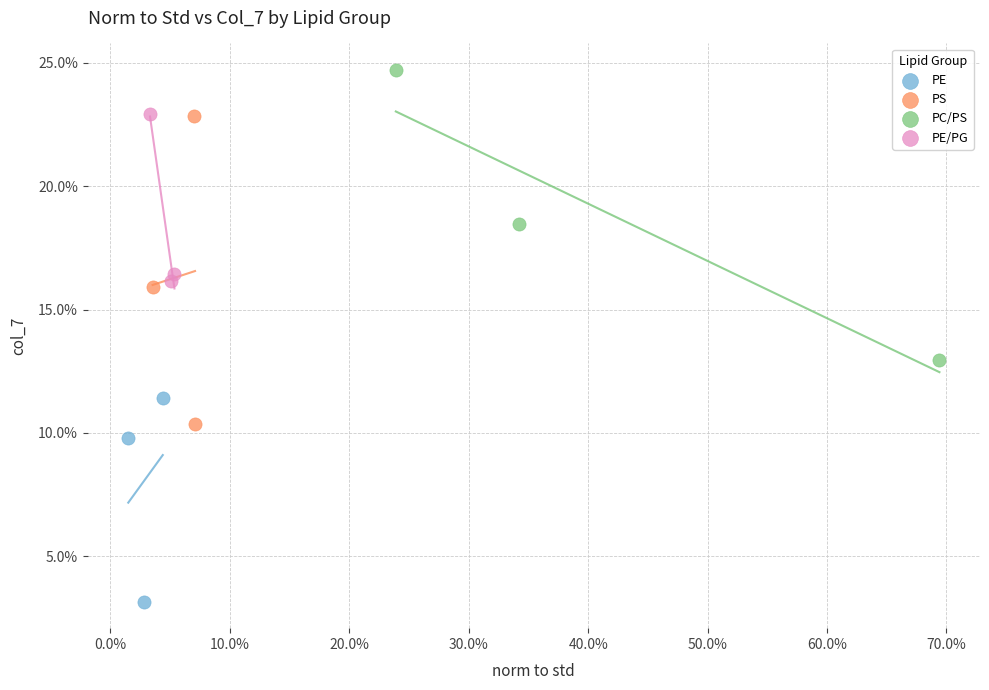

Which series reaches the maximum Y coordinate?

PC/PS